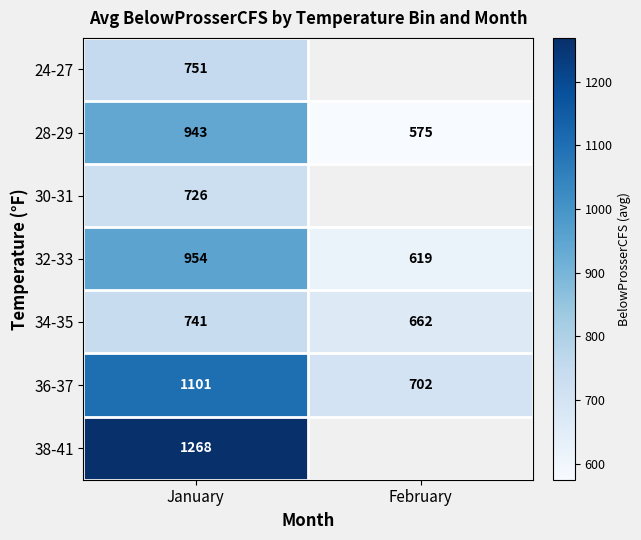

At how many categories does at least one series exceed 1238?

1